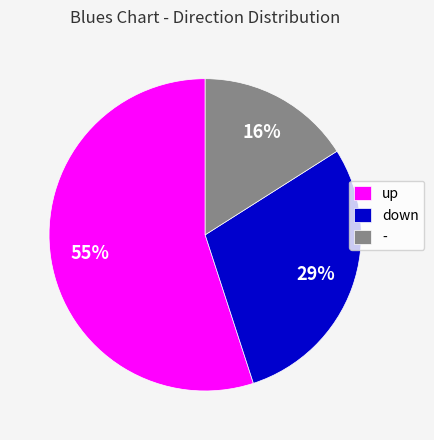

Is down the majority of the pie?

No